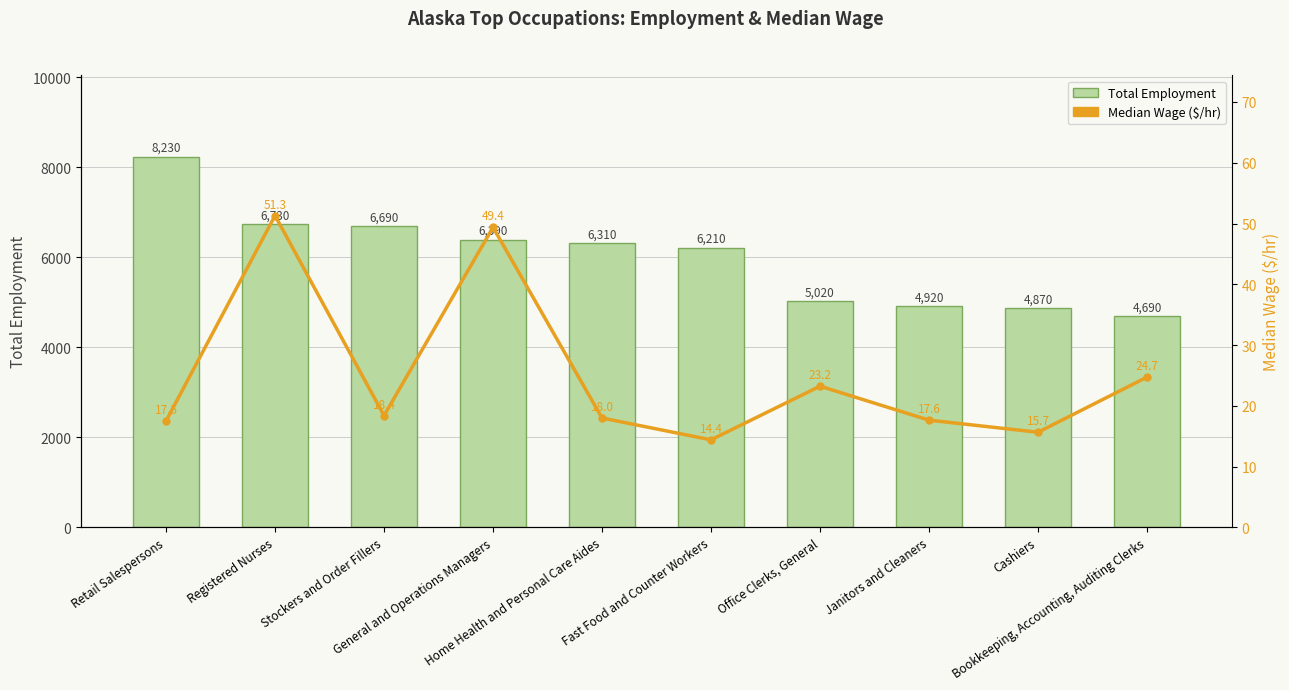

Is the value of Median Wage at Bookkeeping, Accounting, Auditing Clerks greater than the value of Total Employment at Stockers and Order Fillers?

No